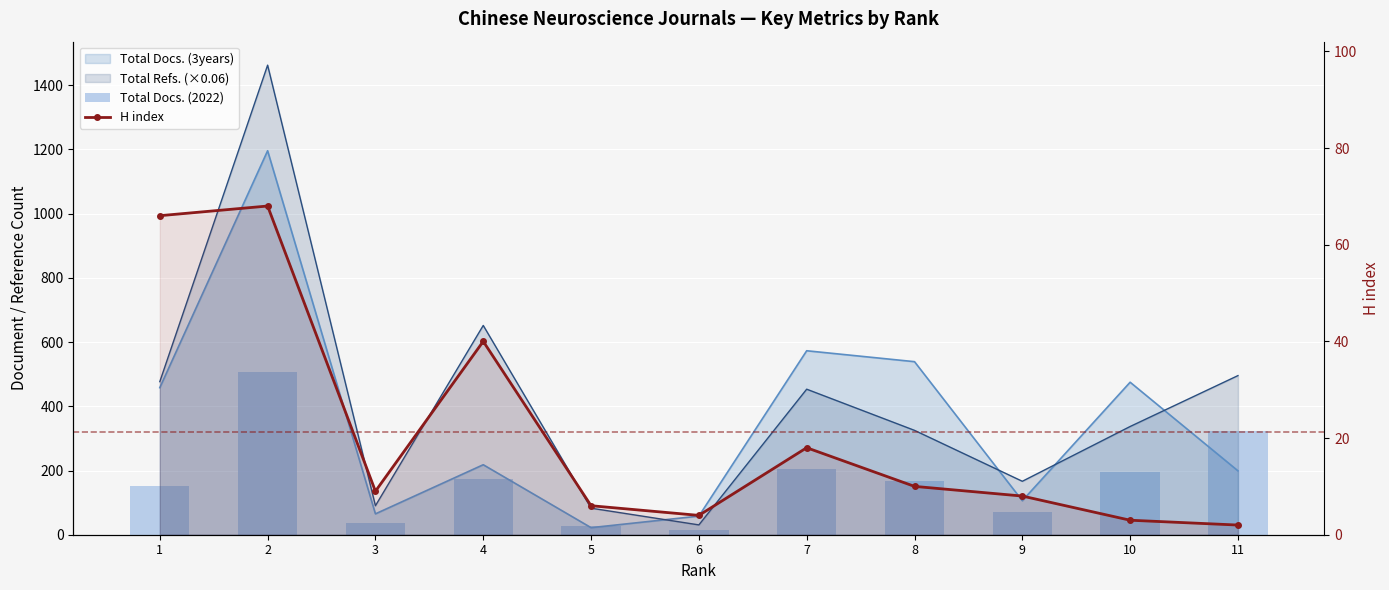

What is the smallest value displayed?

2